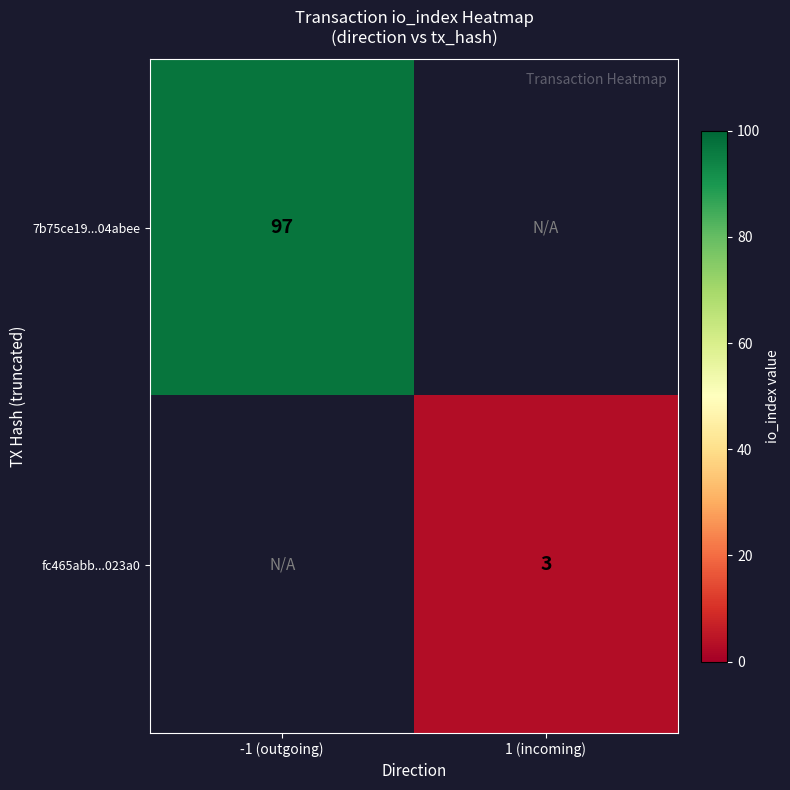

Is it true that 7b75ce19...04abee equals 171 at -1 (outgoing)?

False